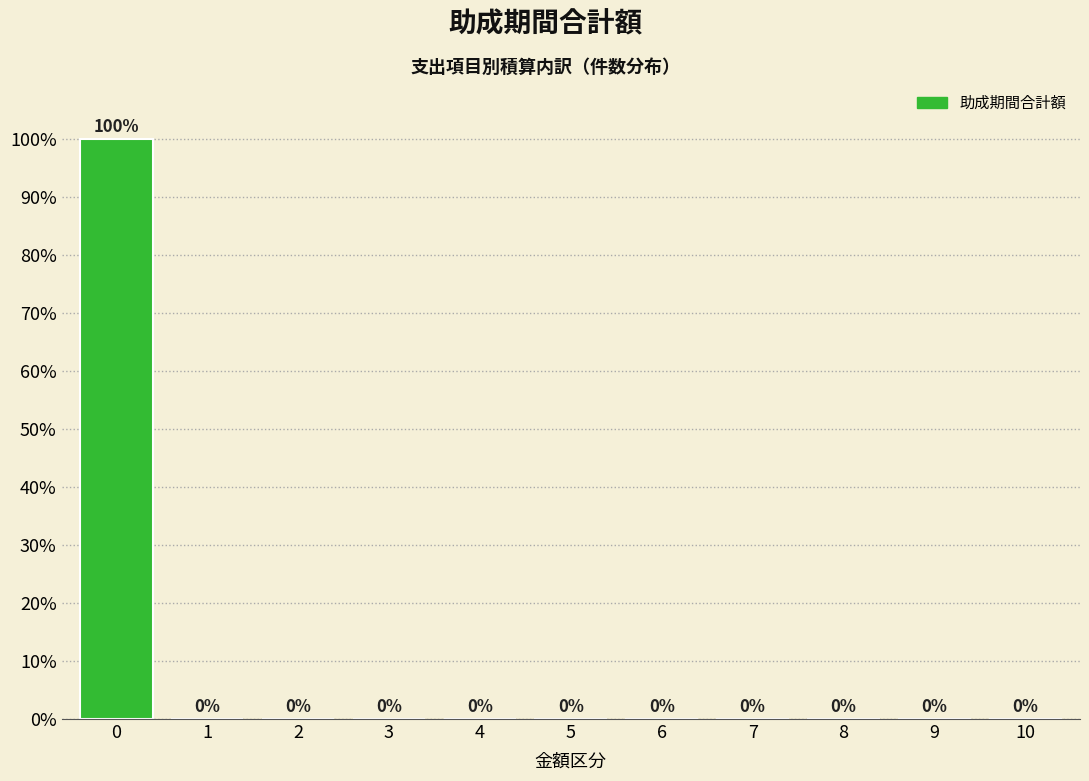

Reading left to right, transcribe all the data shown in this chart.

0=100	1=0	2=0	3=0	4=0	5=0	6=0	7=0	8=0	9=0	10=0